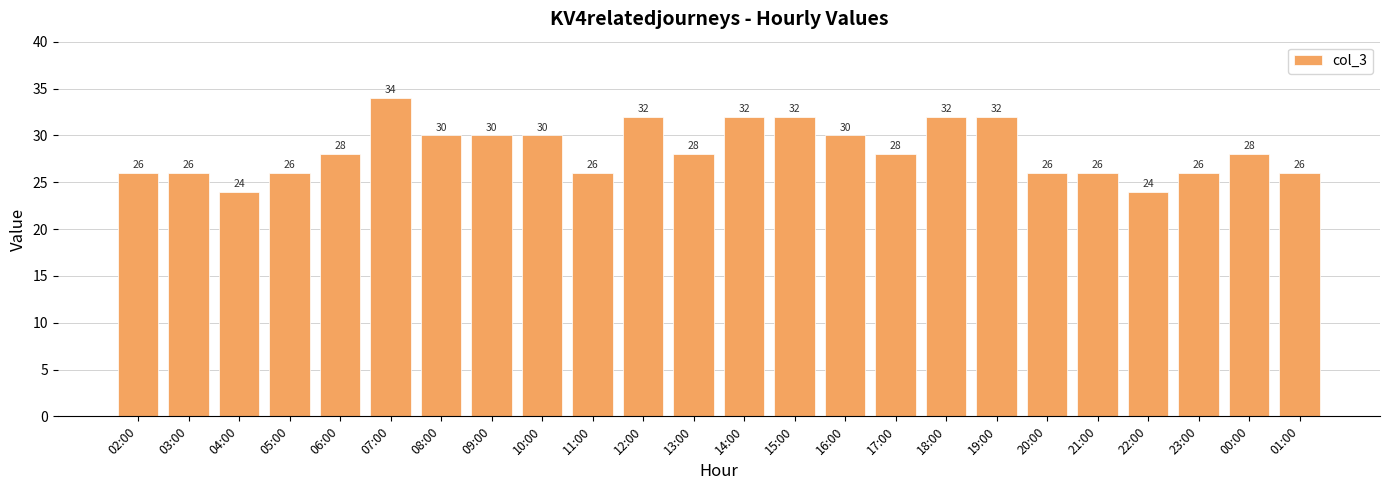

What is the maximum value shown in the chart?

34